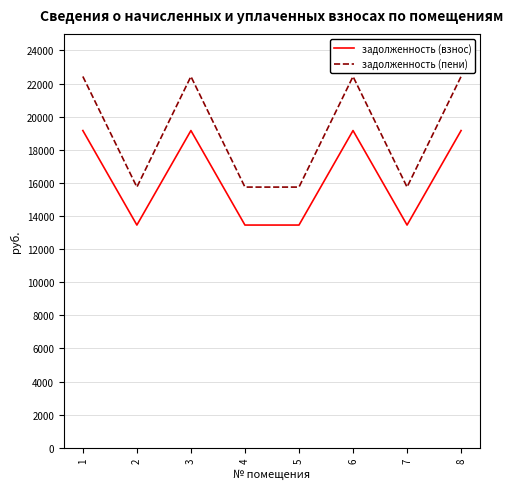

Between 6 and 7, which series saw the biggest shift?

задолженность (пени)